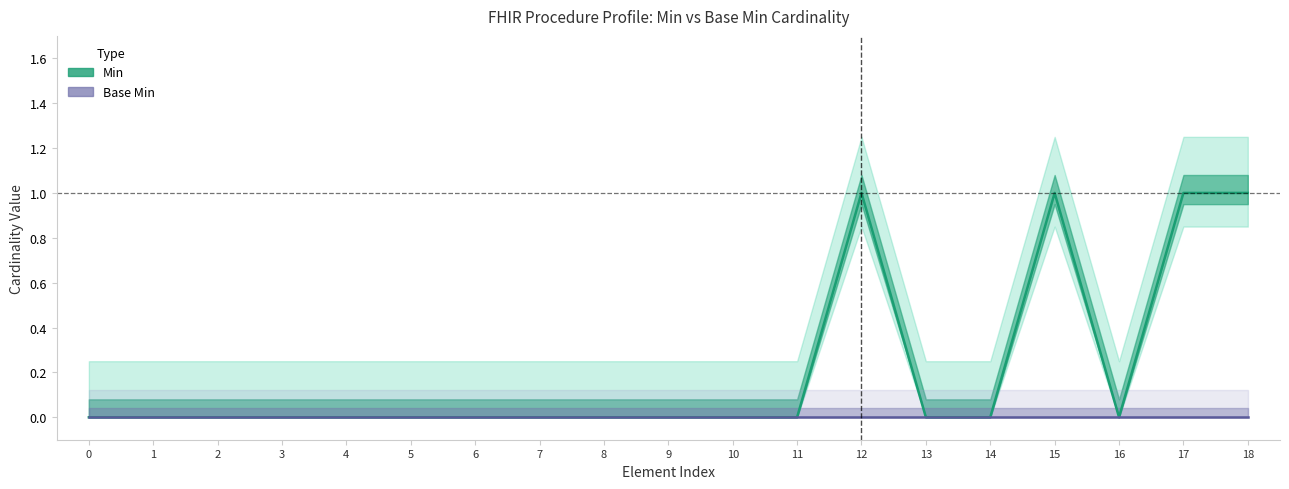

The value of Base Min at 12 is 0. True or false?

True